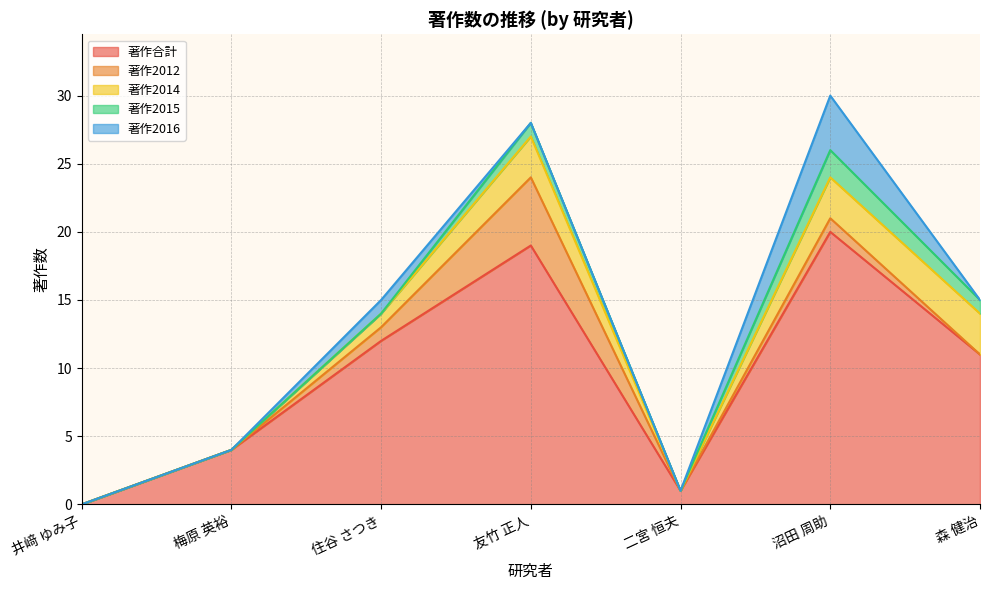

True or false: 著作2014 has more than 0 points higher than both neighbors.

True